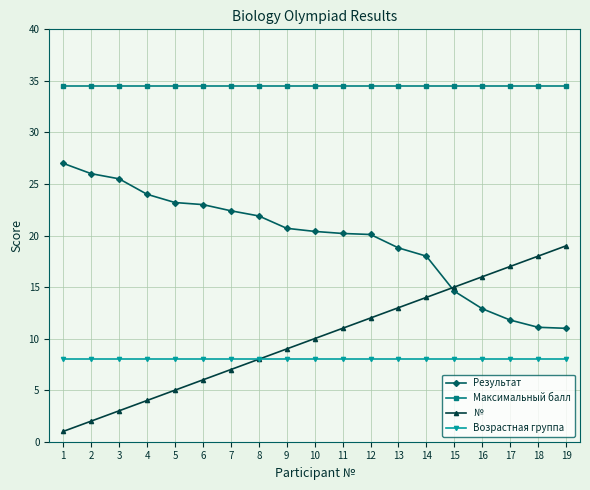

Which series changed the most between 4 and 10?

№